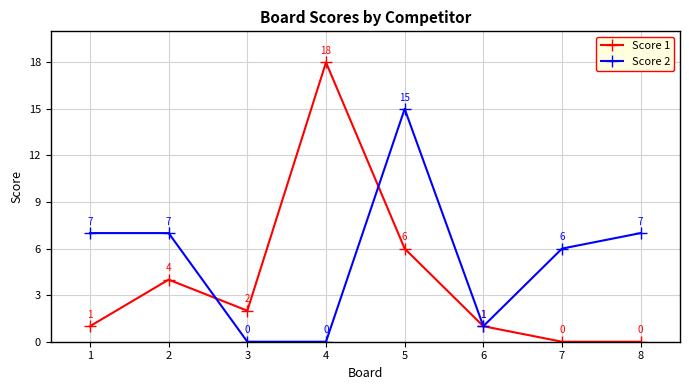

Between 3 and 8, which series saw the biggest shift?

Score 2